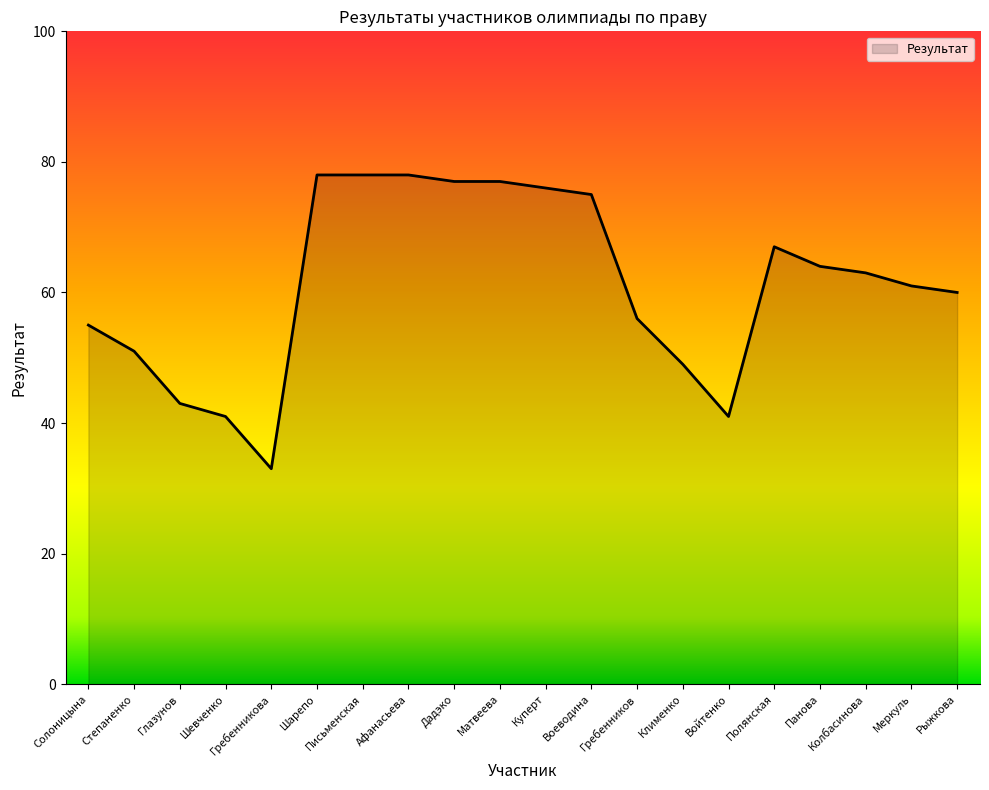

Reading right to left, extract all data points from this chart.

Рыжкова=60	Меркуль=61	Колбасинова=63	Панова=64	Полянская=67	Войтенко=41	Клименко=49	Гребенников=56	Воеводина=75	Куперт=76	Матвеева=77	Дадэко=77	Афанасьева=78	Письменская=78	Шарепо=78	Гребенникова=33	Шевченко=41	Глазунов=43	Степаненко=51	Солоницына=55